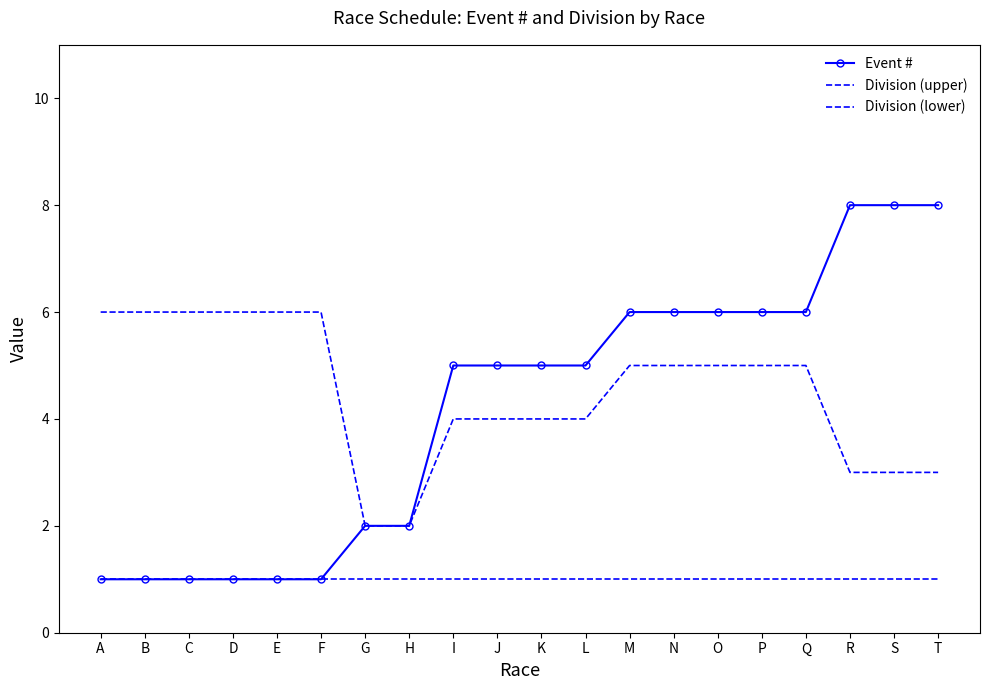

At how many categories does at least one series exceed 3?

18